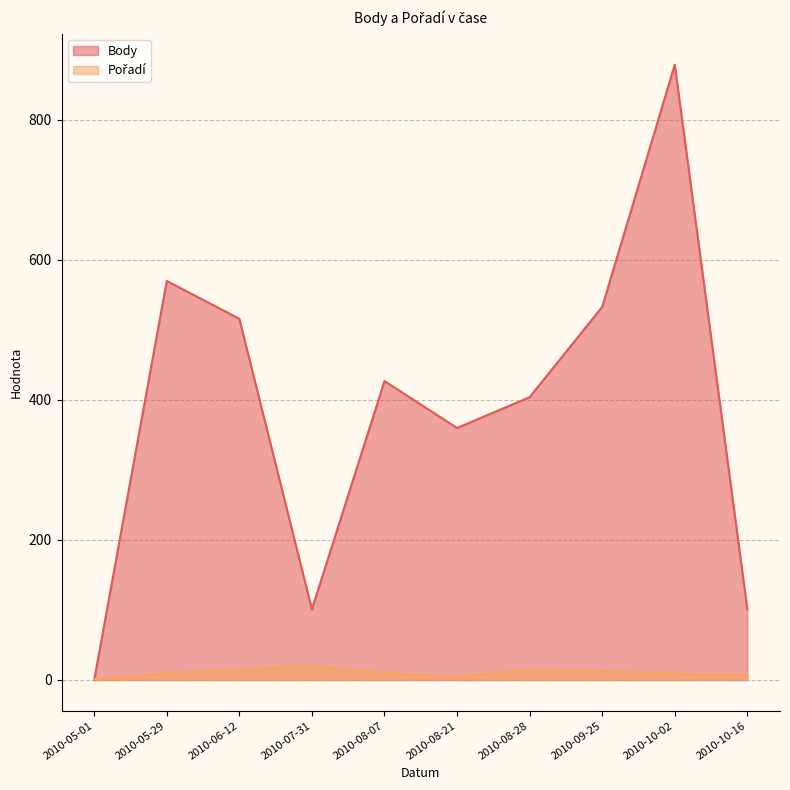

Rank the categories by Body value from highest to lowest.

2010-10-02, 2010-05-29, 2010-09-25, 2010-06-12, 2010-08-07, 2010-08-28, 2010-08-21, 2010-07-31, 2010-10-16, 2010-05-01